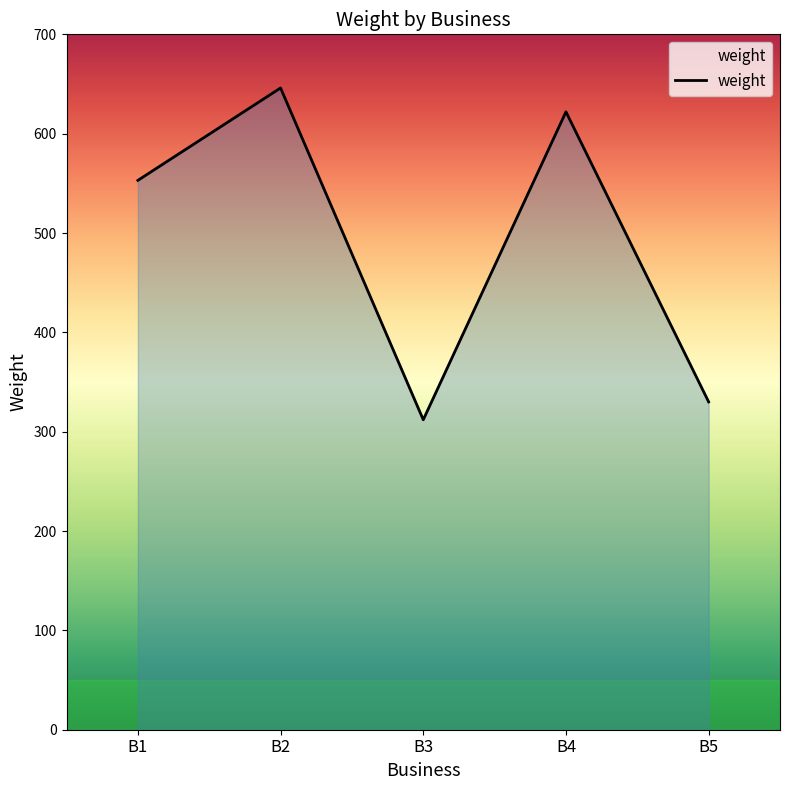

Which category has the highest value across all series?

B2